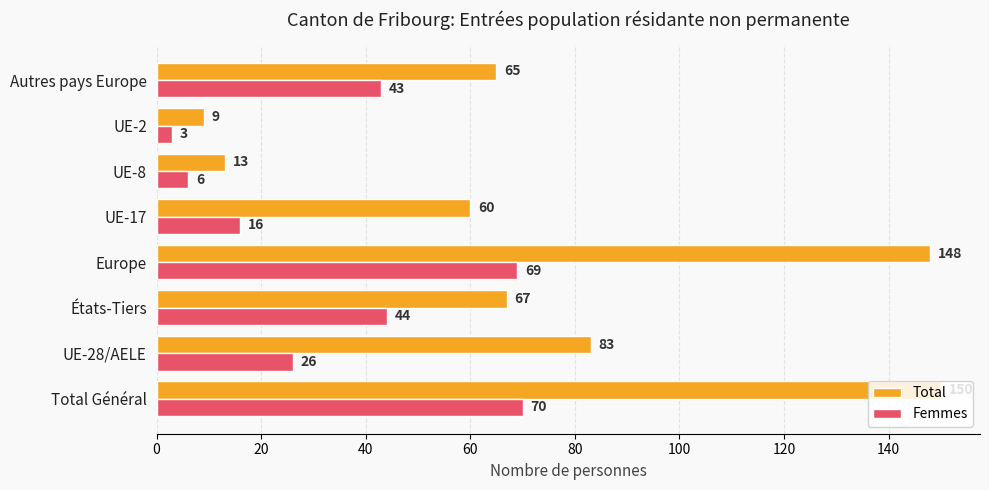

Is the value of Total at UE-8 greater than the value of Femmes at UE-2?

Yes